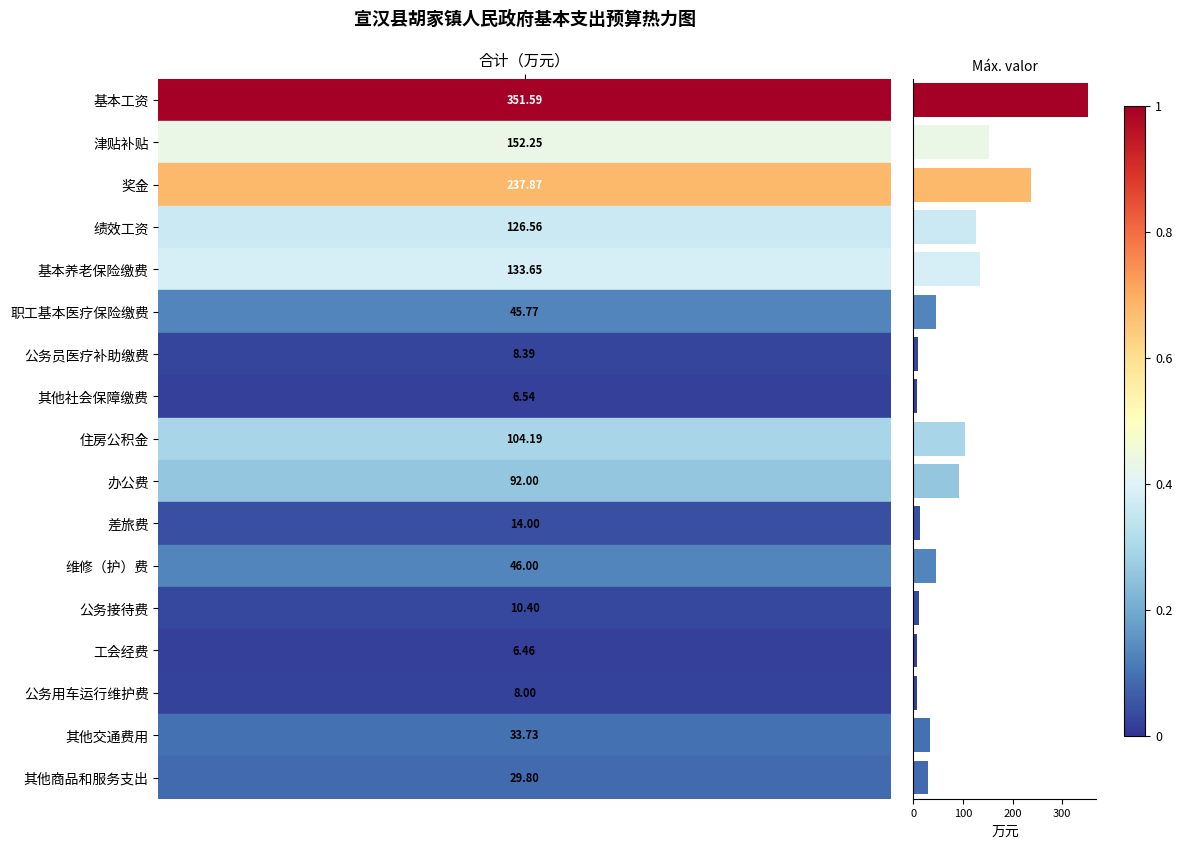

What is the value of the 12th bar from the top?

46.0